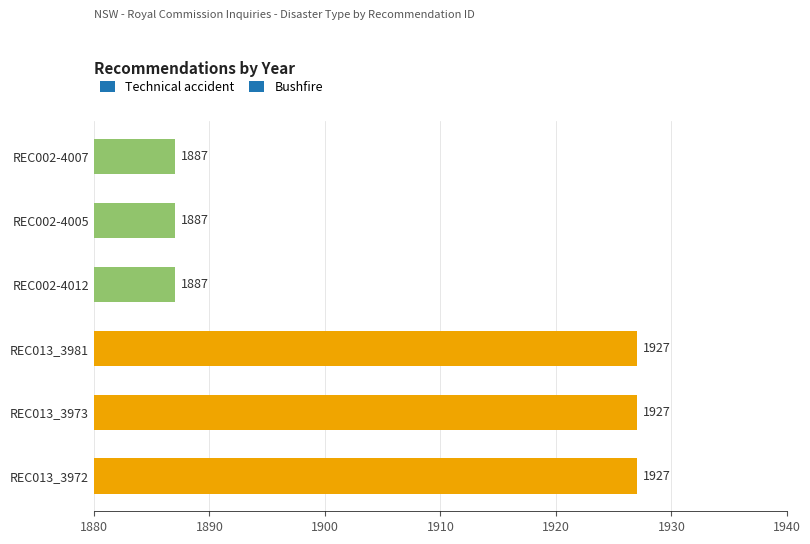

How many bars are there in total?

6